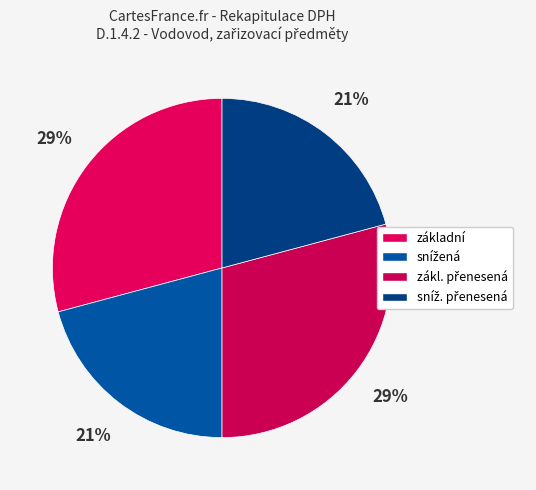

Which category has the biggest portion of the pie?

základní